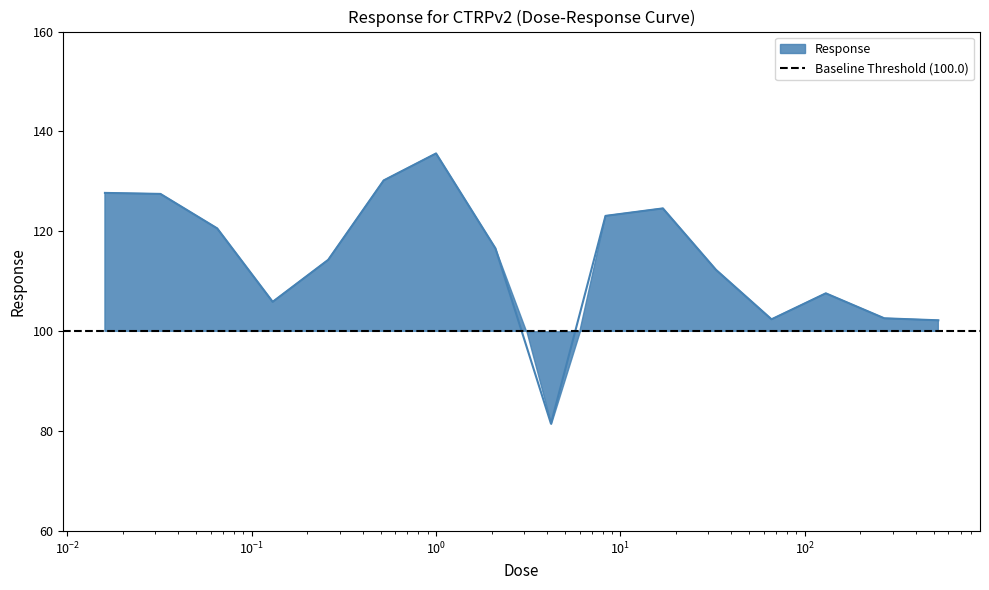

Reading right to left, extract all data points from this chart.

102.2	102.6	107.6	102.4	112.3	124.6	123.1	81.5	116.6	135.6	130.2	114.3	105.9	120.6	127.5	127.7